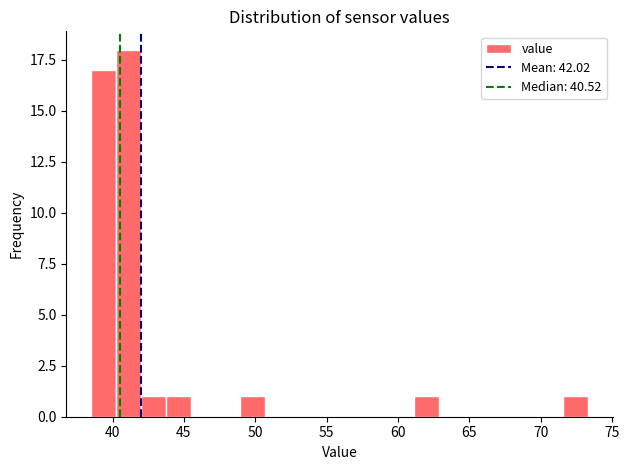

Read against the x-axis, roughly where is the centre of the tallest bar?

41.0